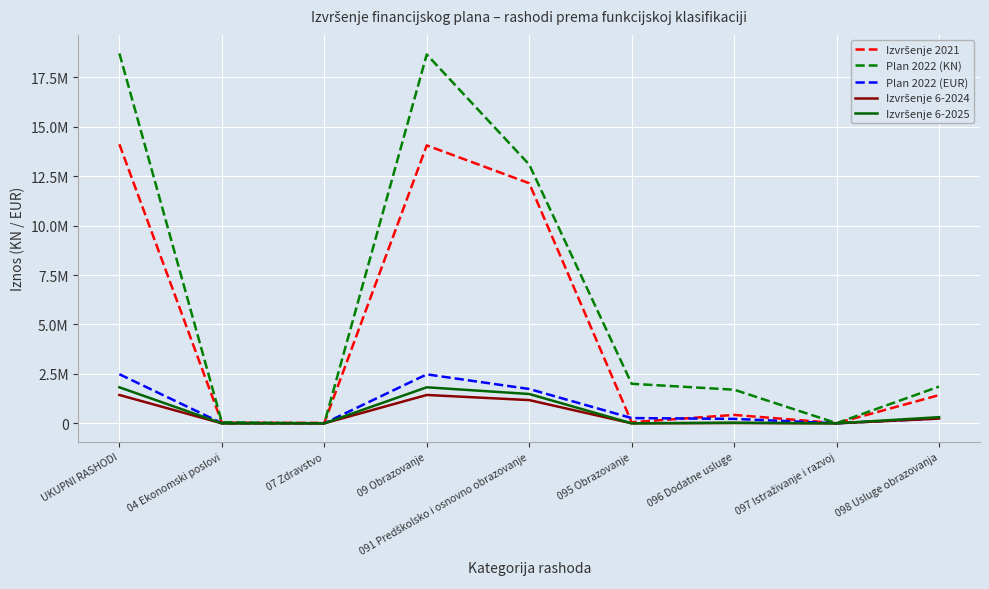

Does the chart display data point markers on the line(s)?

No